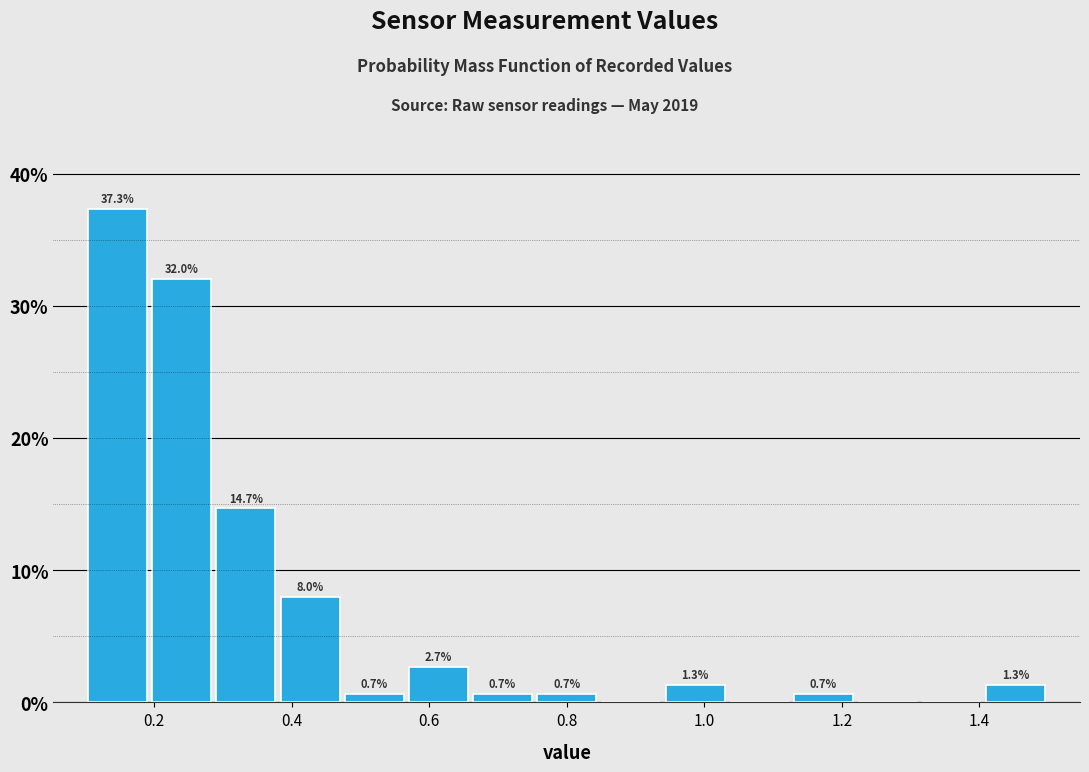

Which range on the x-axis has the tallest bar?

0.10 to 0.20